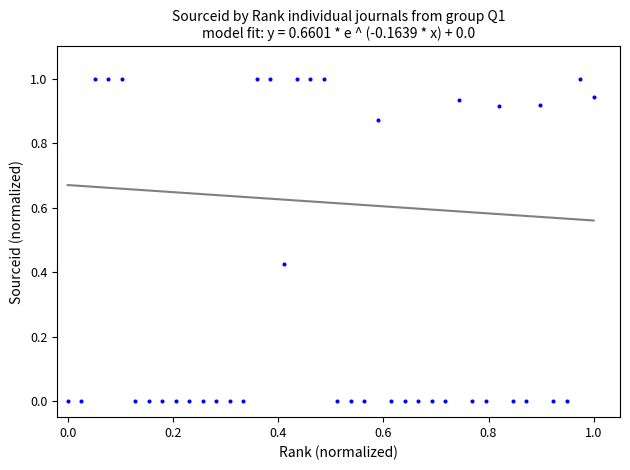

What is the range of X values (max minus min)?

1.0